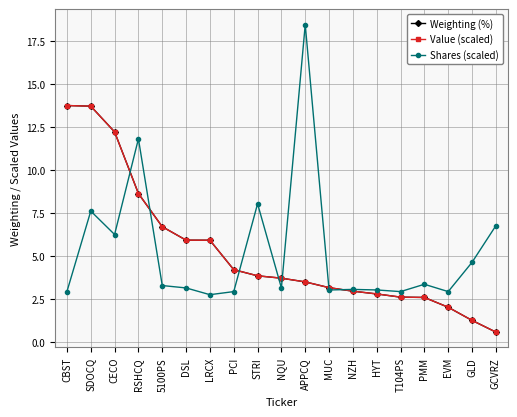

What is the lowest value of the Value (scaled) series?

0.6